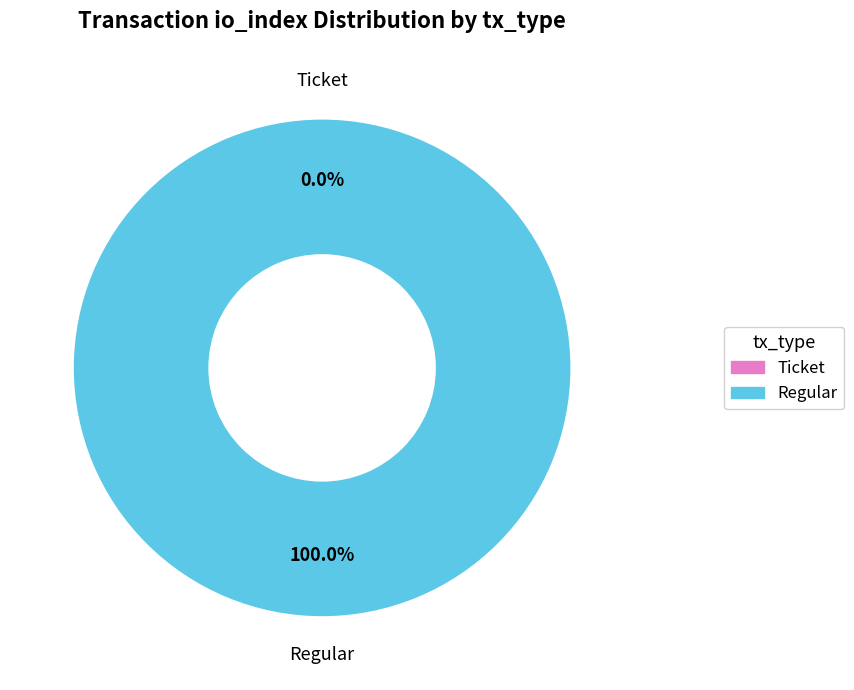

Which slice represents more than half of the pie?

Regular